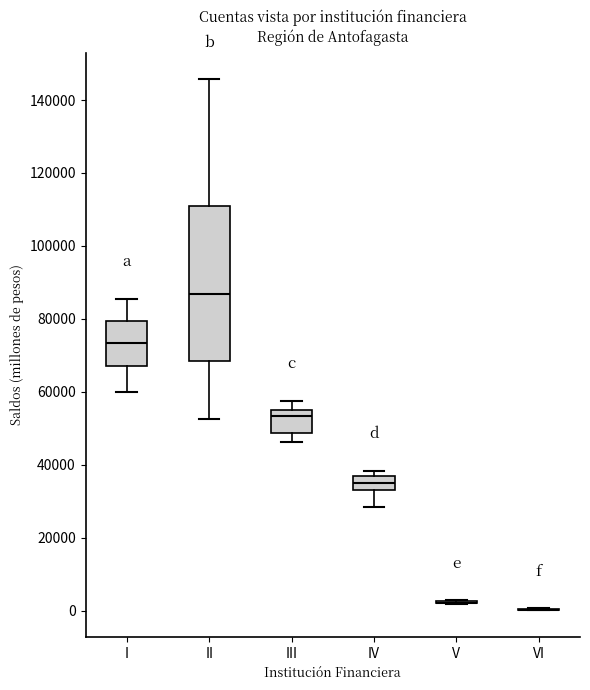

Which box is the tallest, from its lower edge to its upper edge?

II